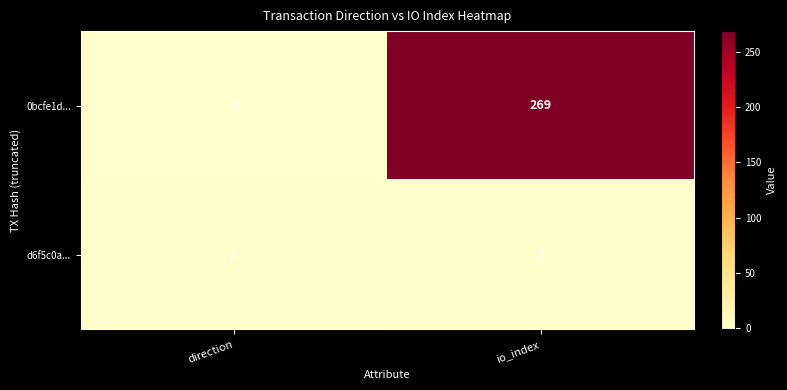

Count the number of categories in the chart.

2